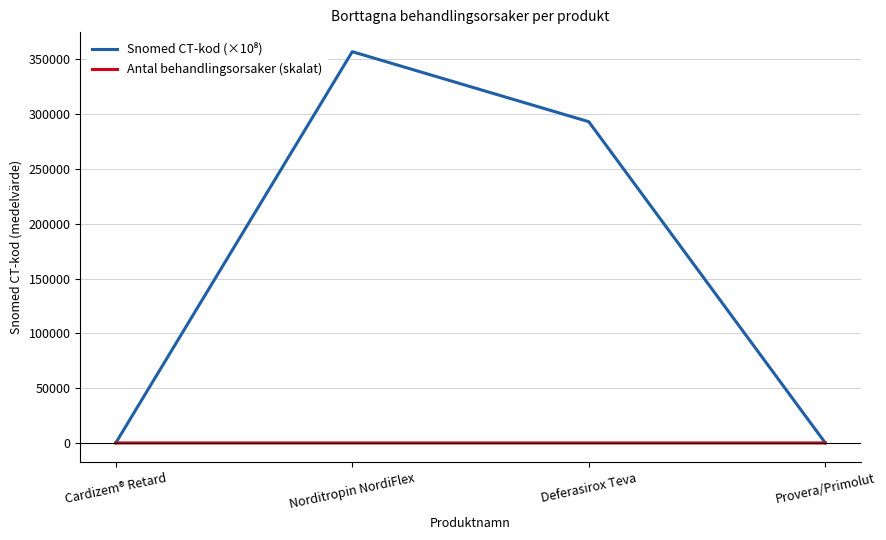

What is the label of the 1st point from the left?

Cardizem® Retard